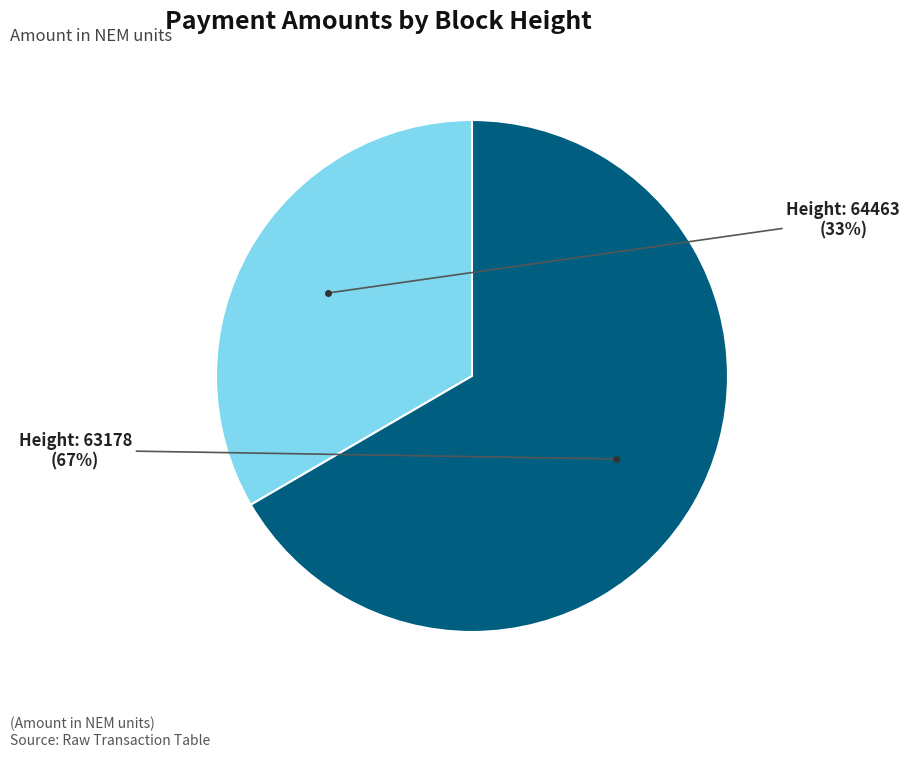

To the nearest percent, what is the average slice percentage?

50%